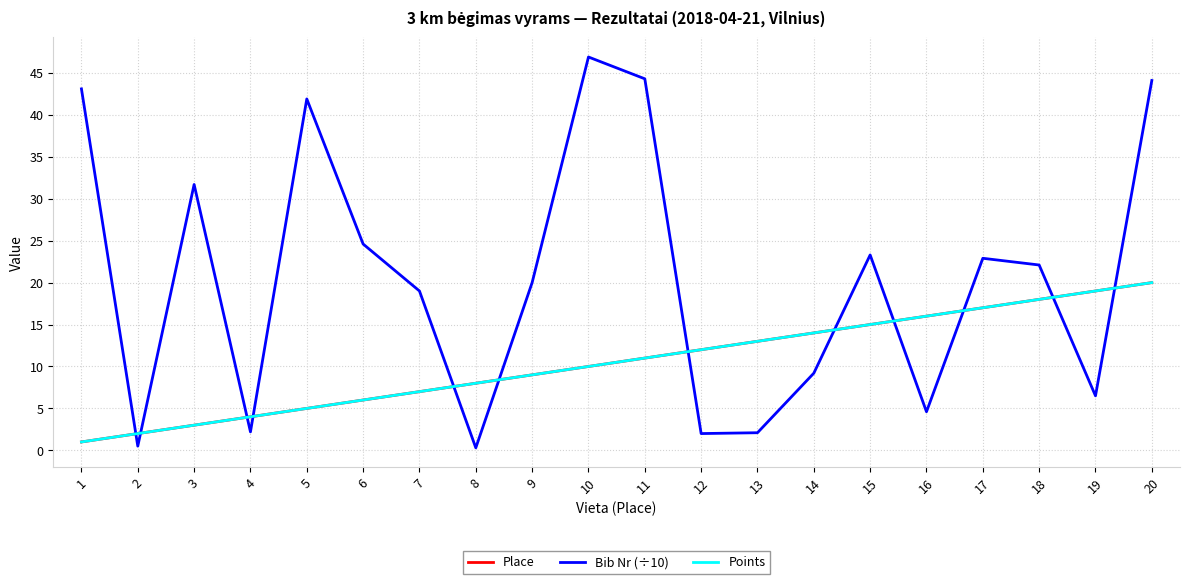

Reading left to right, what are all the values shown in this chart?

Place: 1=1.0	2=2.0	3=3.0	4=4.0	5=5.0	6=6.0	7=7.0	8=8.0	9=9.0	10=10.0	11=11.0	12=12.0	13=13.0	14=14.0	15=15.0	16=16.0	17=17.0	18=18.0	19=19.0	20=20.0
Bib Nr (÷10): 1=43.1	2=0.5	3=31.7	4=2.2	5=41.9	6=24.6	7=19.0	8=0.3	9=20.0	10=46.9	11=44.3	12=2.0	13=2.1	14=9.2	15=23.3	16=4.6	17=22.9	18=22.1	19=6.5	20=44.1
Points: 1=1.0	2=2.0	3=3.0	4=4.0	5=5.0	6=6.0	7=7.0	8=8.0	9=9.0	10=10.0	11=11.0	12=12.0	13=13.0	14=14.0	15=15.0	16=16.0	17=17.0	18=18.0	19=19.0	20=20.0